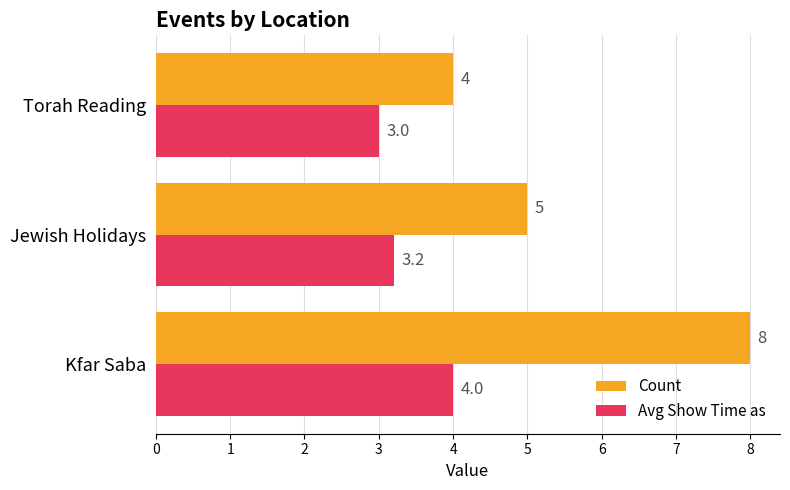

Rank the series by their maximum value, from highest to lowest.

Count, Avg Show Time as